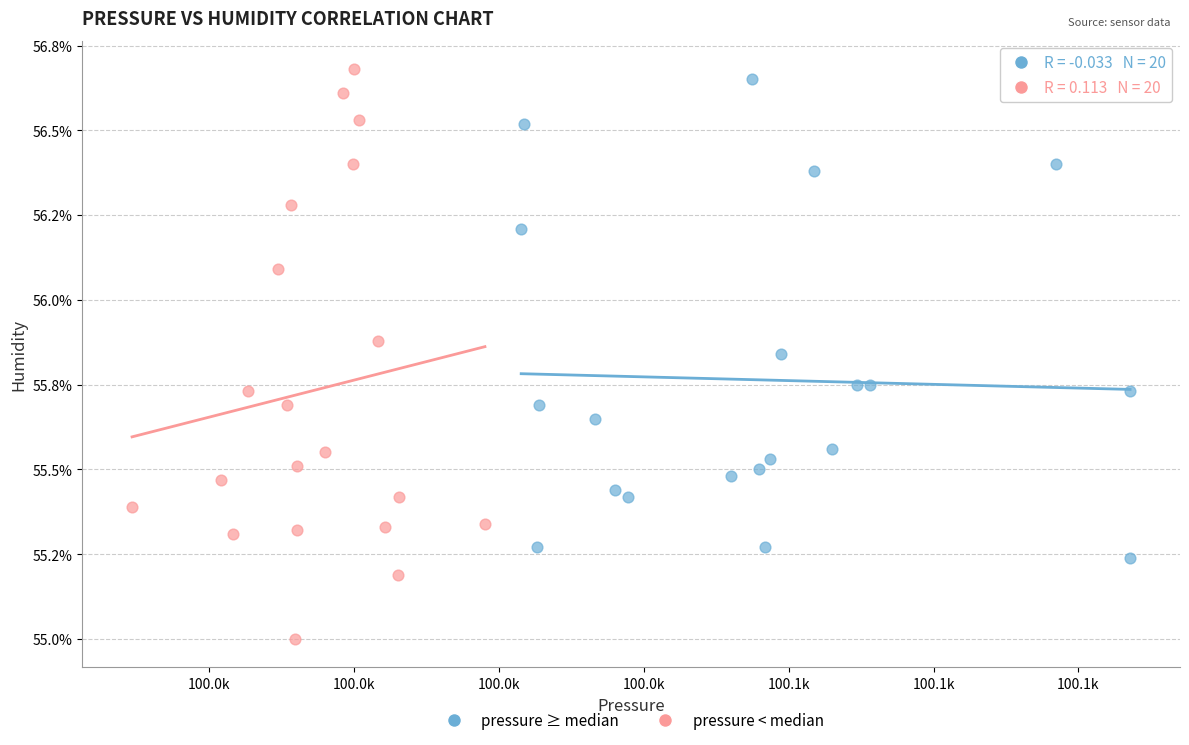

Which series reaches the minimum Y coordinate?

pressure < median